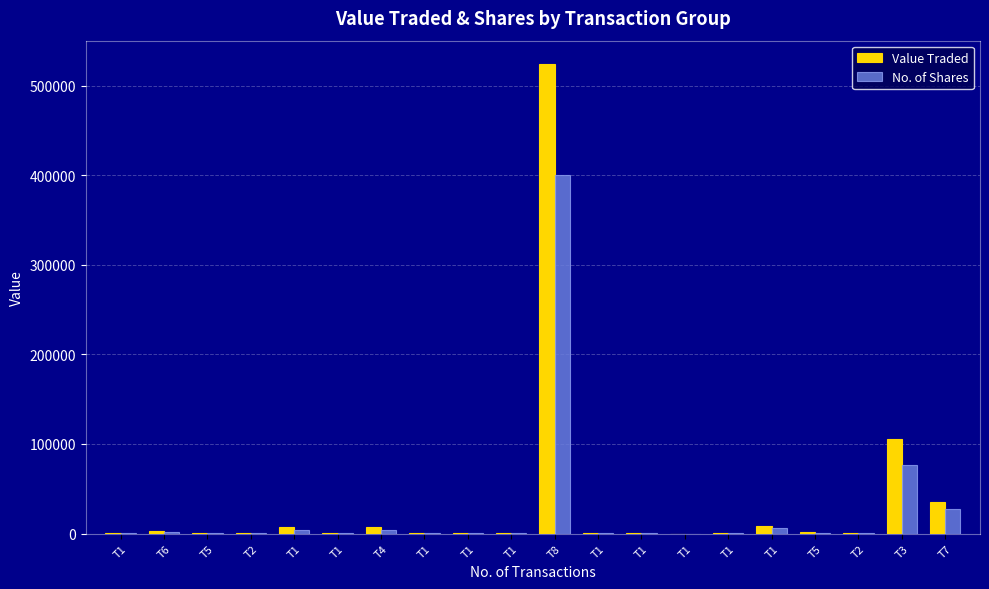

Is it true that No. of Shares equals 76254 at T3?

True